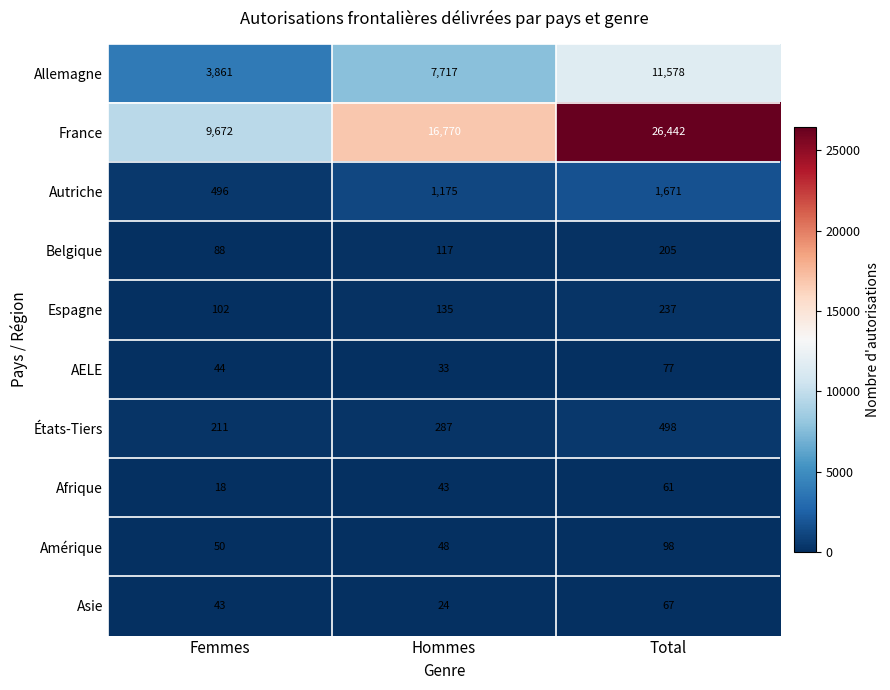

Which series has the largest total across all categories?

France